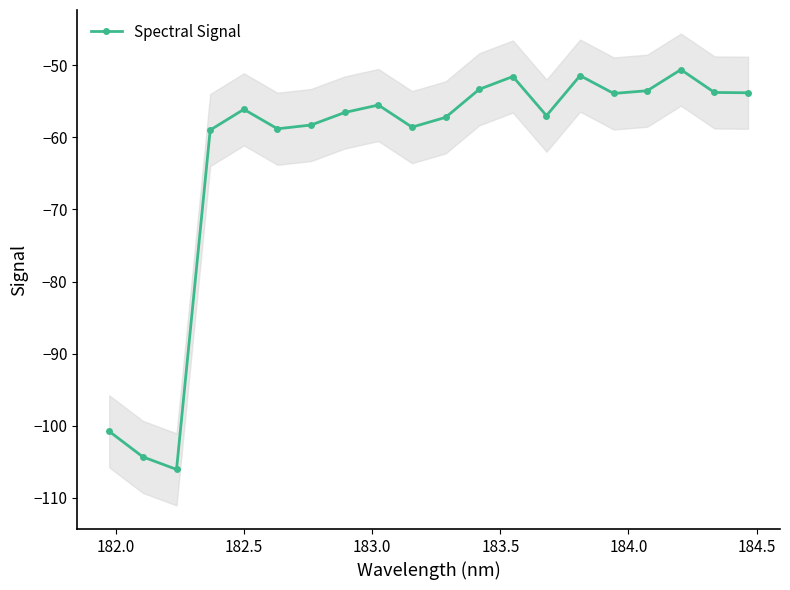

What is the value of the Spectral Signal point at the 18th from the left?

-50.6